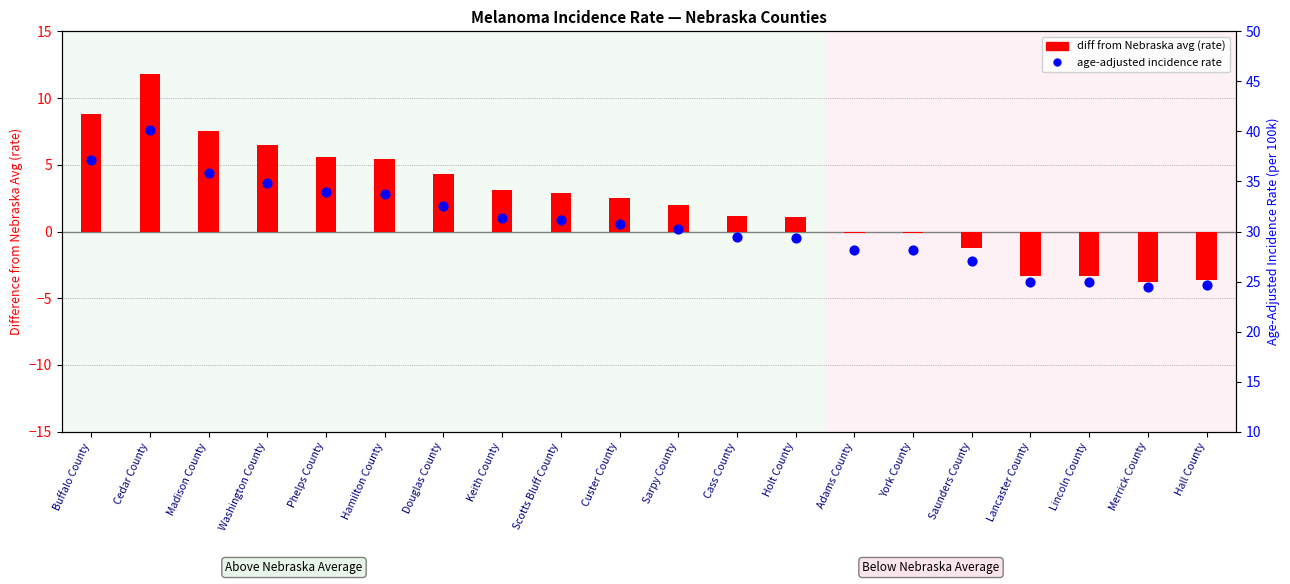

At how many categories does at least one series exceed 28?

15